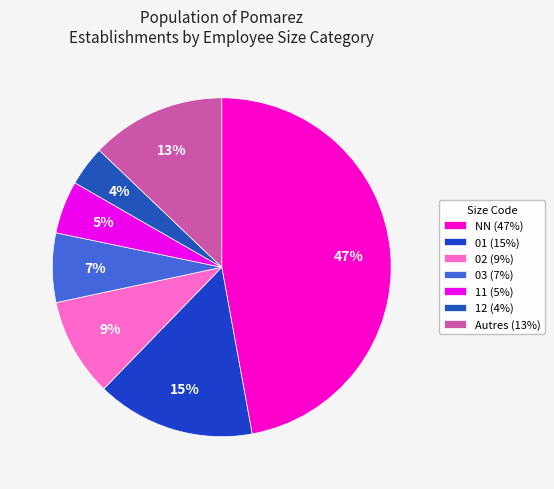

Which slice is the smallest?

12 (4%)